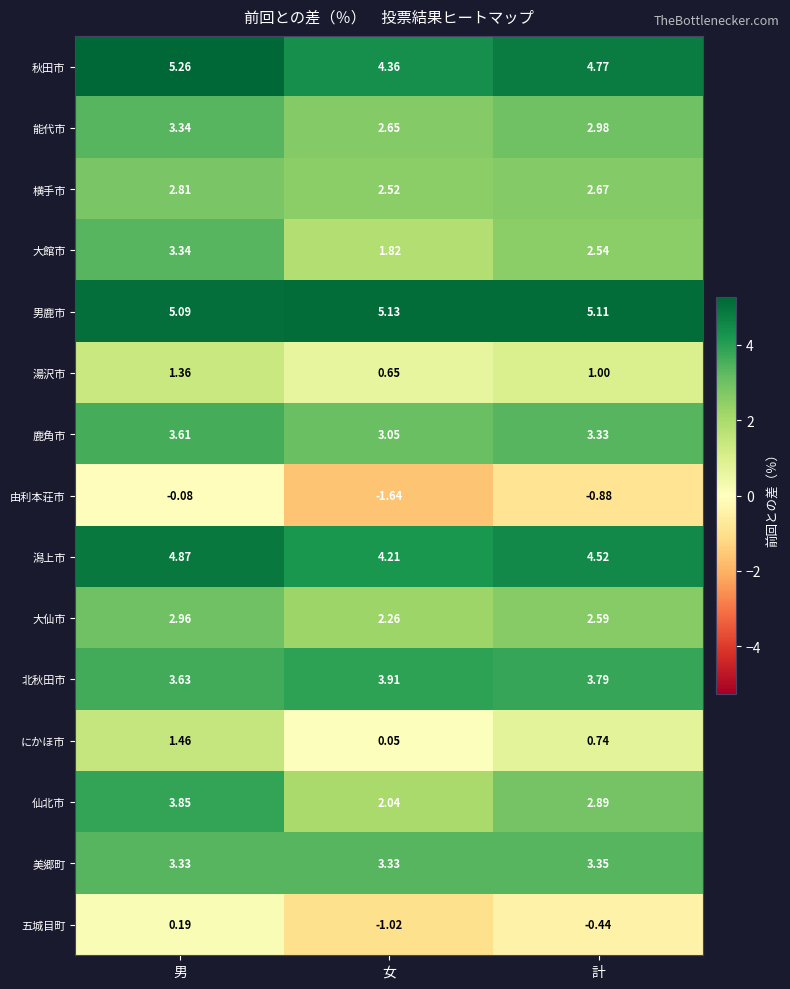

Which series has the widest spread of values?

仙北市